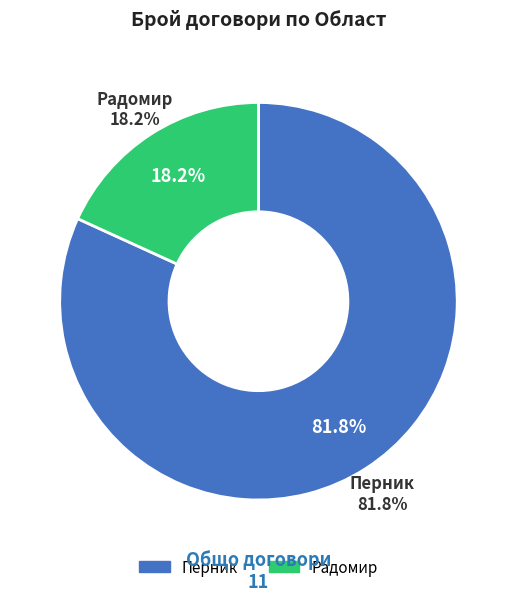

How many segments does this pie chart have?

2